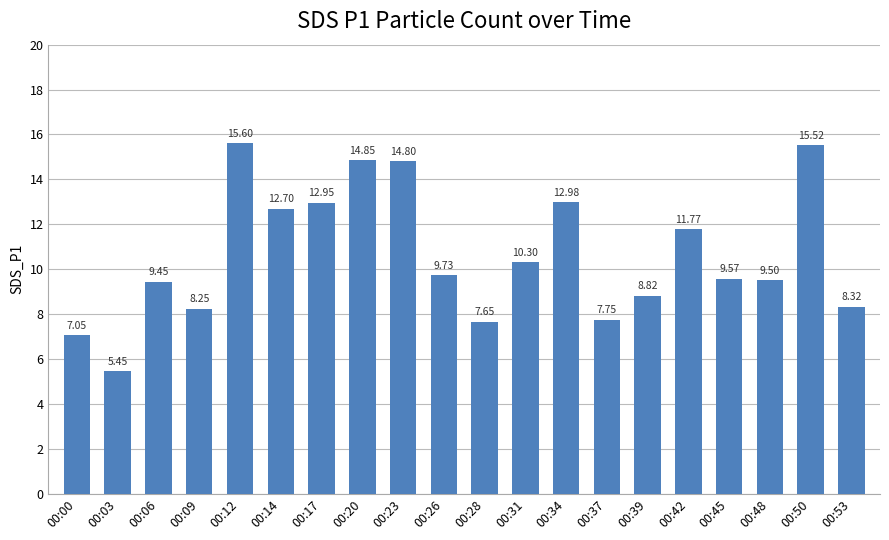

What is the change in value from 00:31 to 00:39?

-1.5